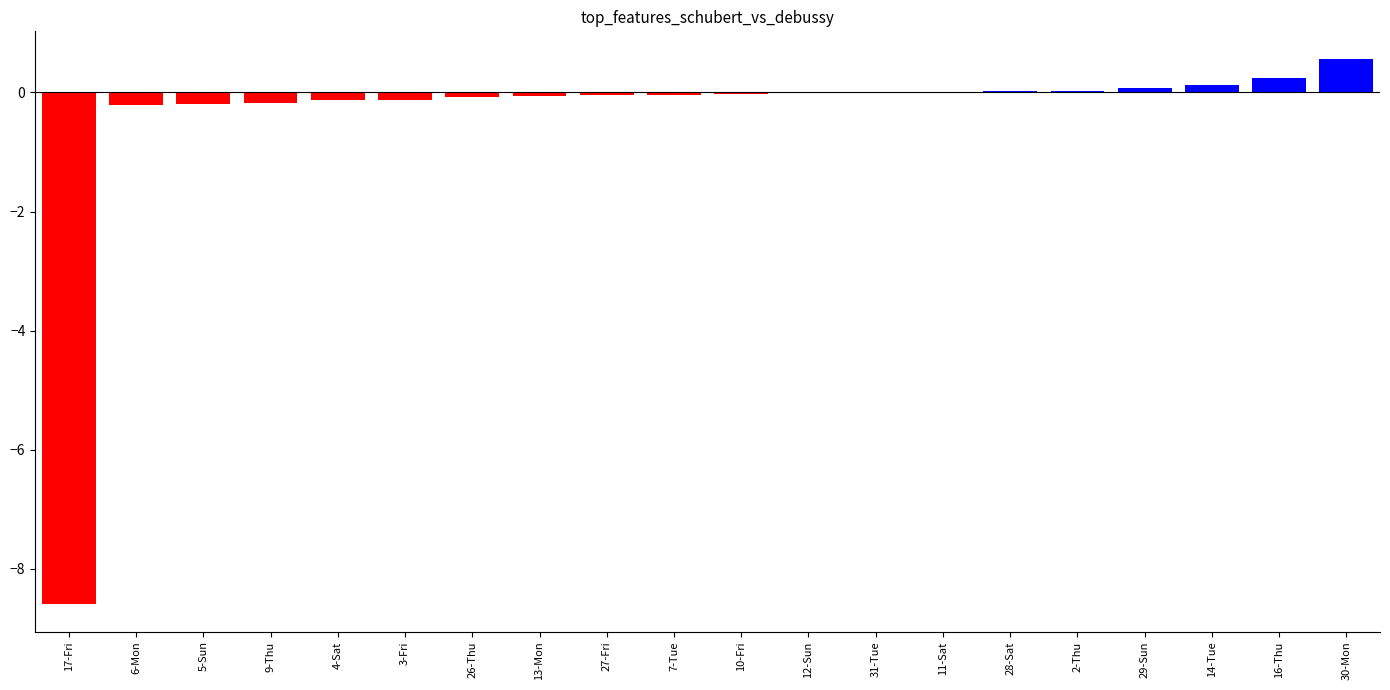

Which label corresponds to the largest value in the chart?

30-Mon